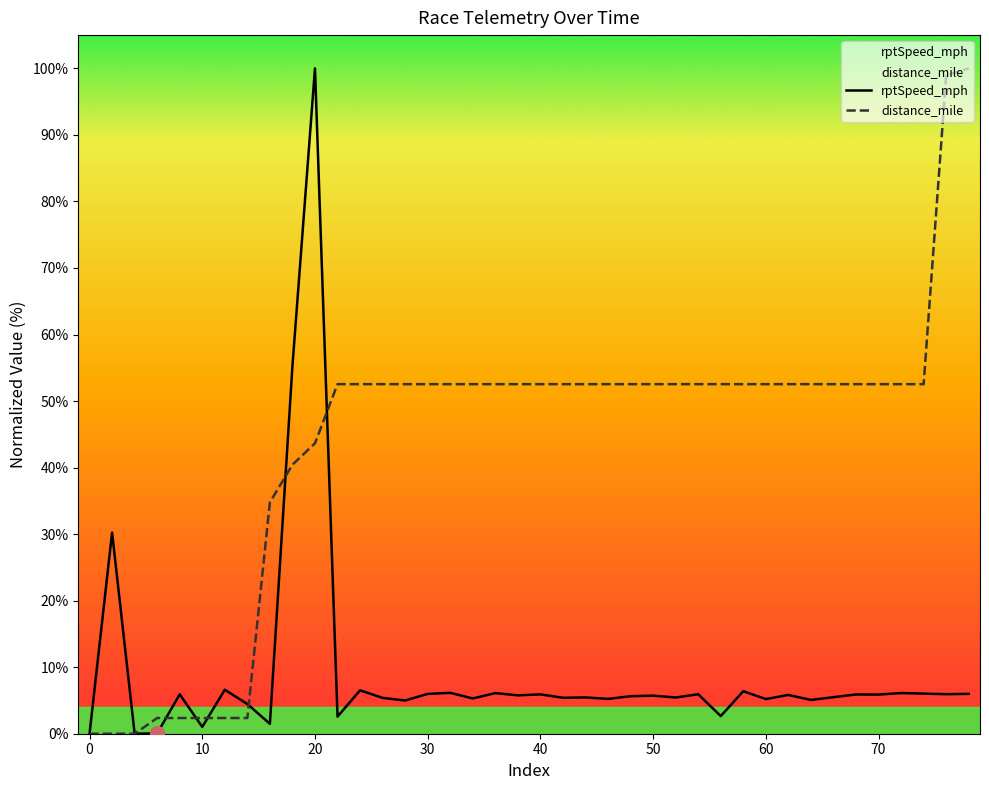

How many series are shown in this chart?

2